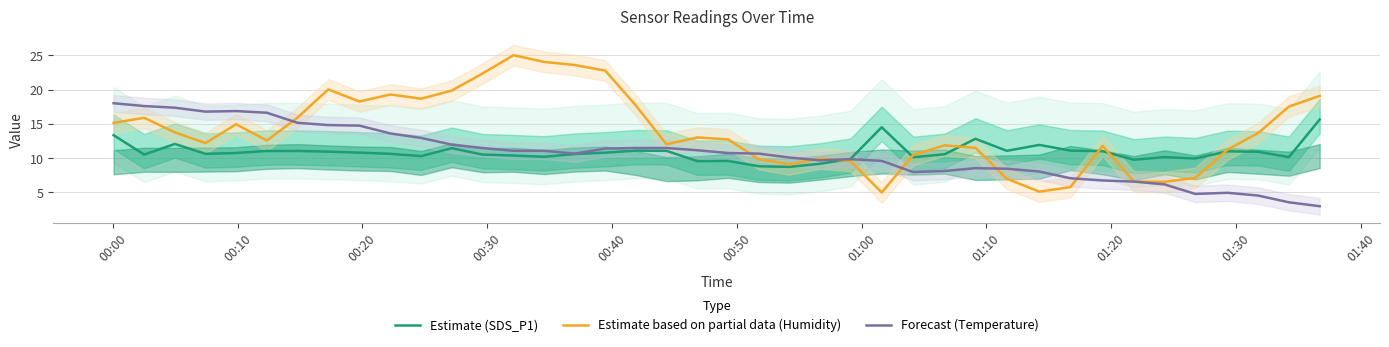

What is the smallest value displayed?

3.0